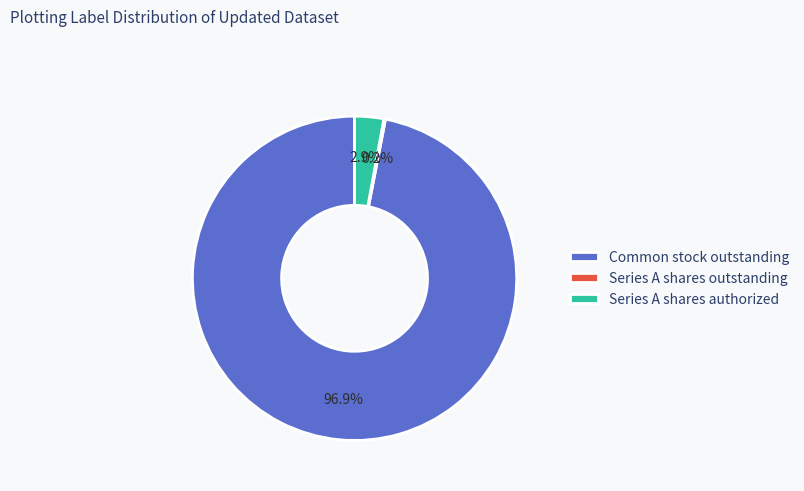

Is there a majority slice in this chart?

Yes